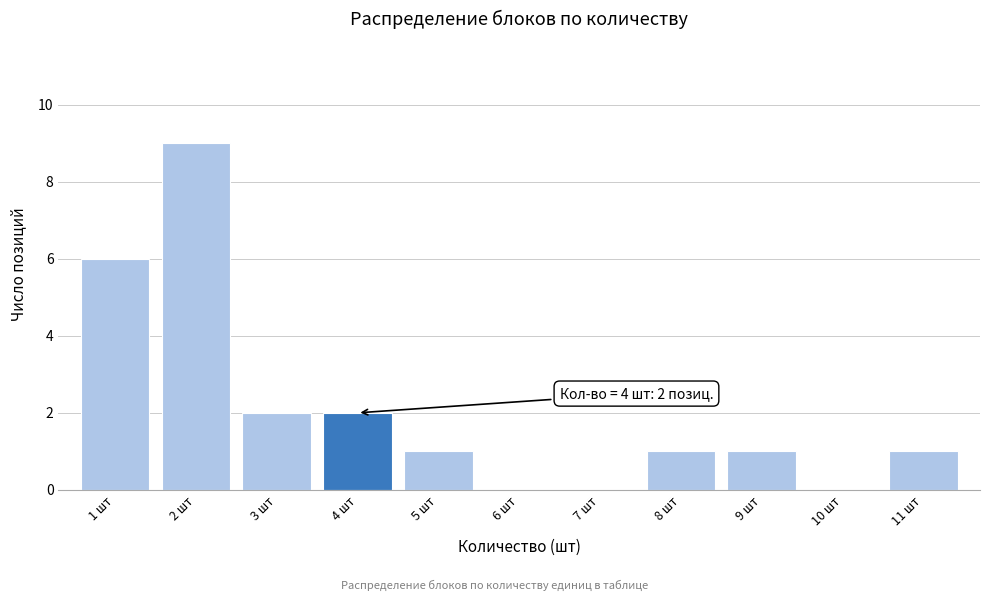

Over which range of the x-axis is the bar tallest?

1.5 to 2.5